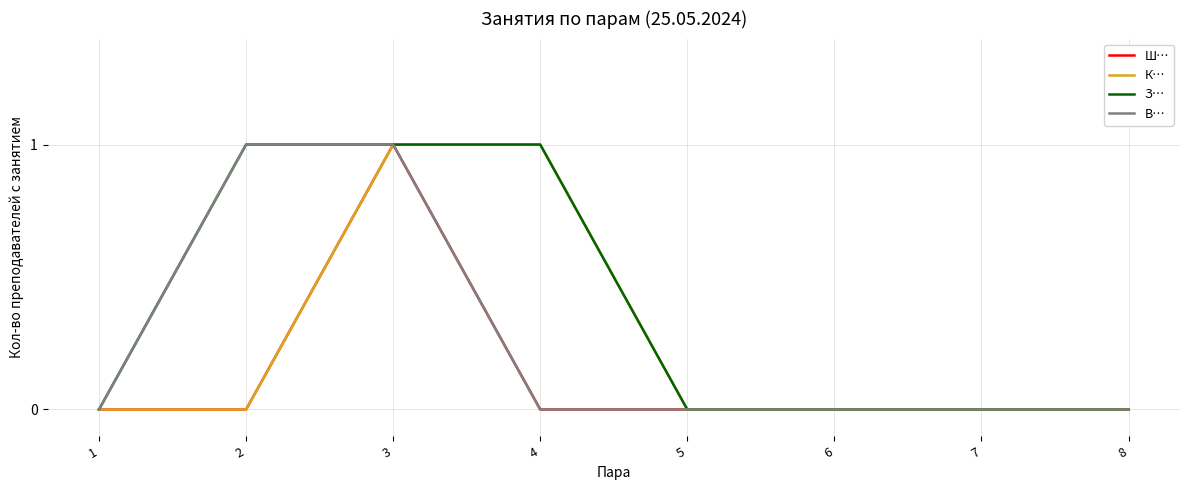

True or false: Ш… has a value of 1 at 3.

True